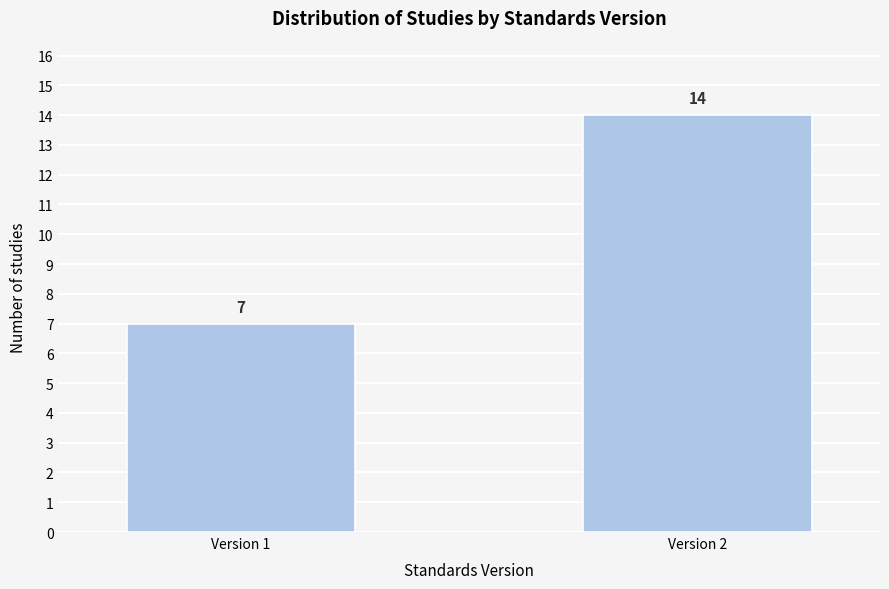

Reading left to right, transcribe all the data shown in this chart.

Version 1=7	Version 2=14